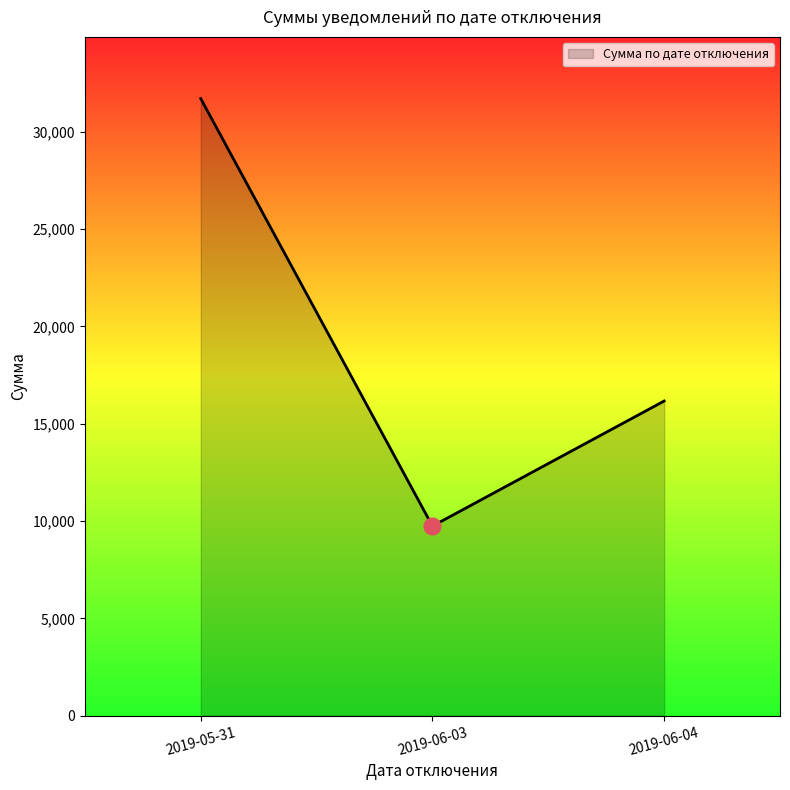

Is it true that the value at 2019-06-04 is 16165.9?

True